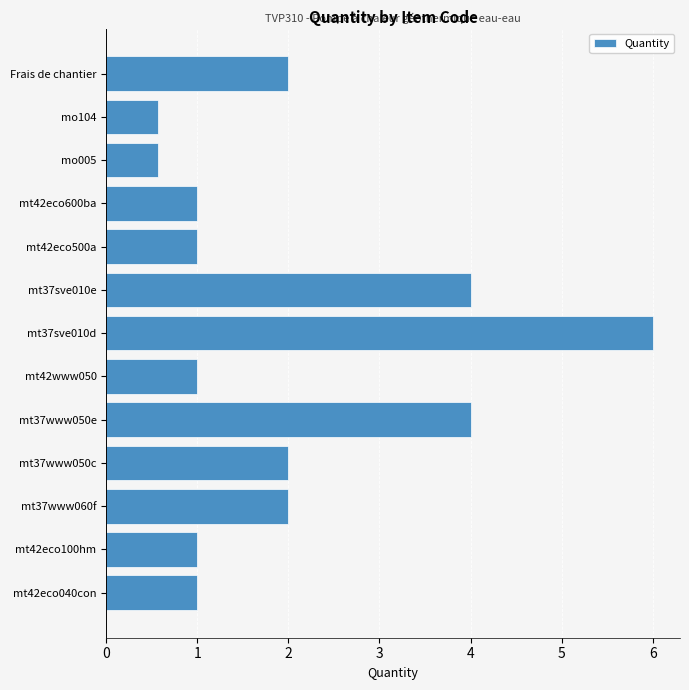

Reading bottom to top, what are all the values shown in this chart?

mt42eco040con=1.0	mt42eco100hm=1.0	mt37www060f=2.0	mt37www050c=2.0	mt37www050e=4.0	mt42www050=1.0	mt37sve010d=6.0	mt37sve010e=4.0	mt42eco500a=1.0	mt42eco600ba=1.0	mo005=0.6	mo104=0.6	Frais de chantier=2.0